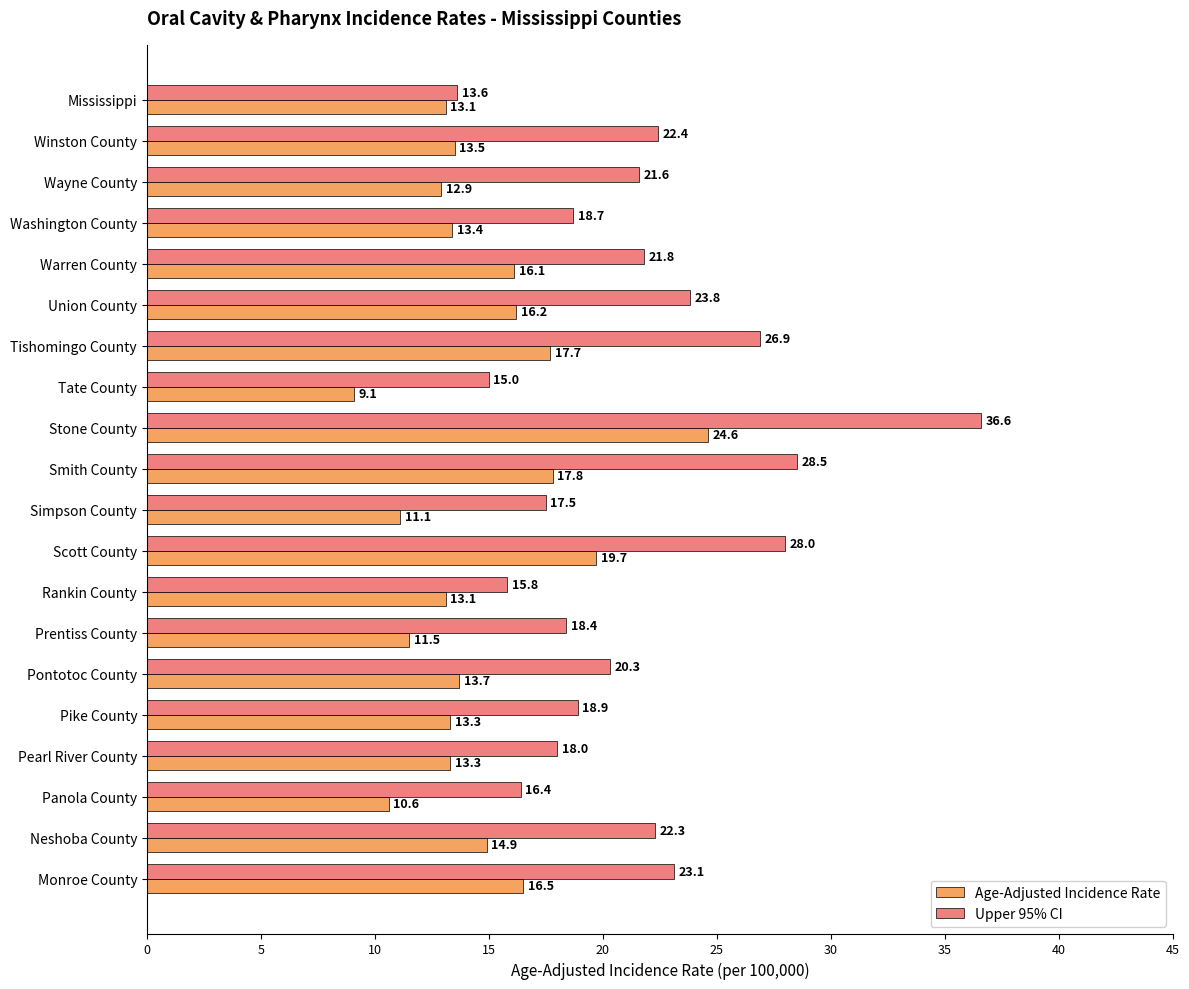

True or false: Age-Adjusted Incidence Rate has a value of 10.6 at Panola County.

True